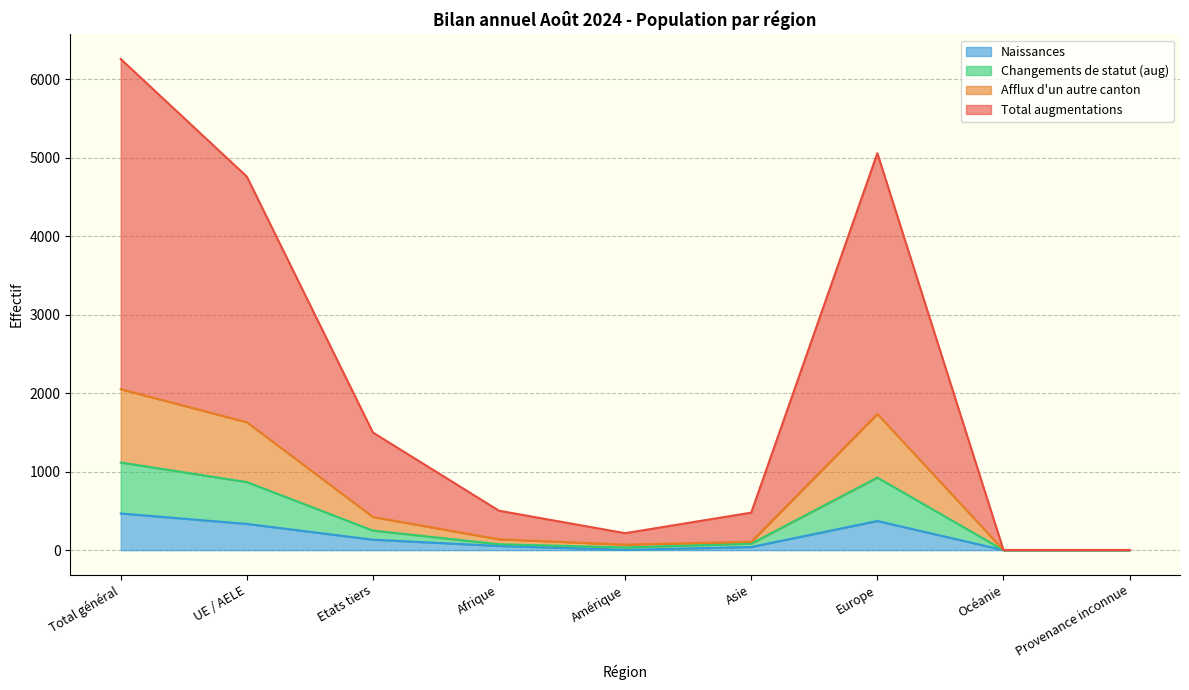

Which label corresponds to the largest value in the chart?

Total général